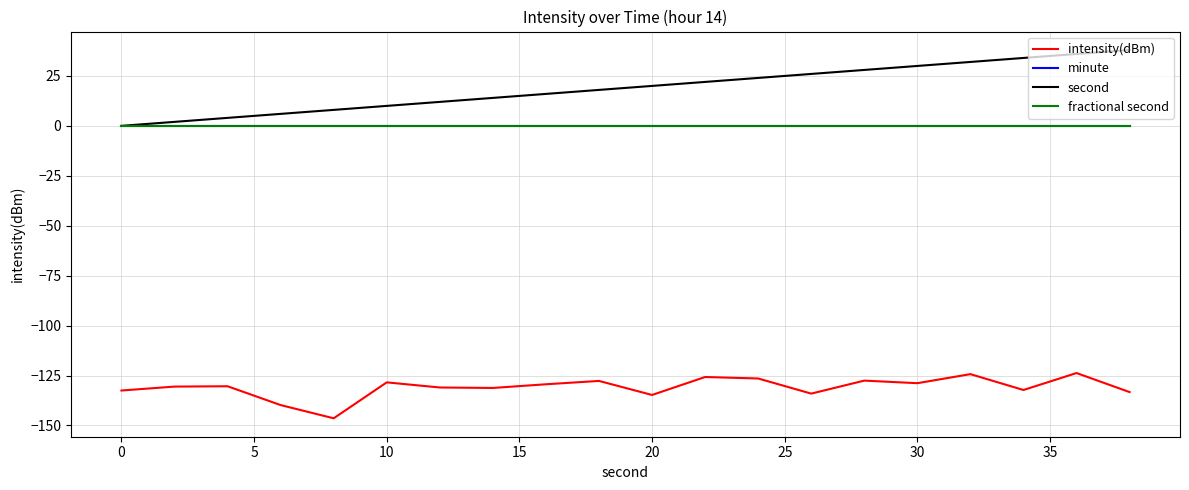

True or false: intensity(dBm) and fractional second intersect in this chart.

False